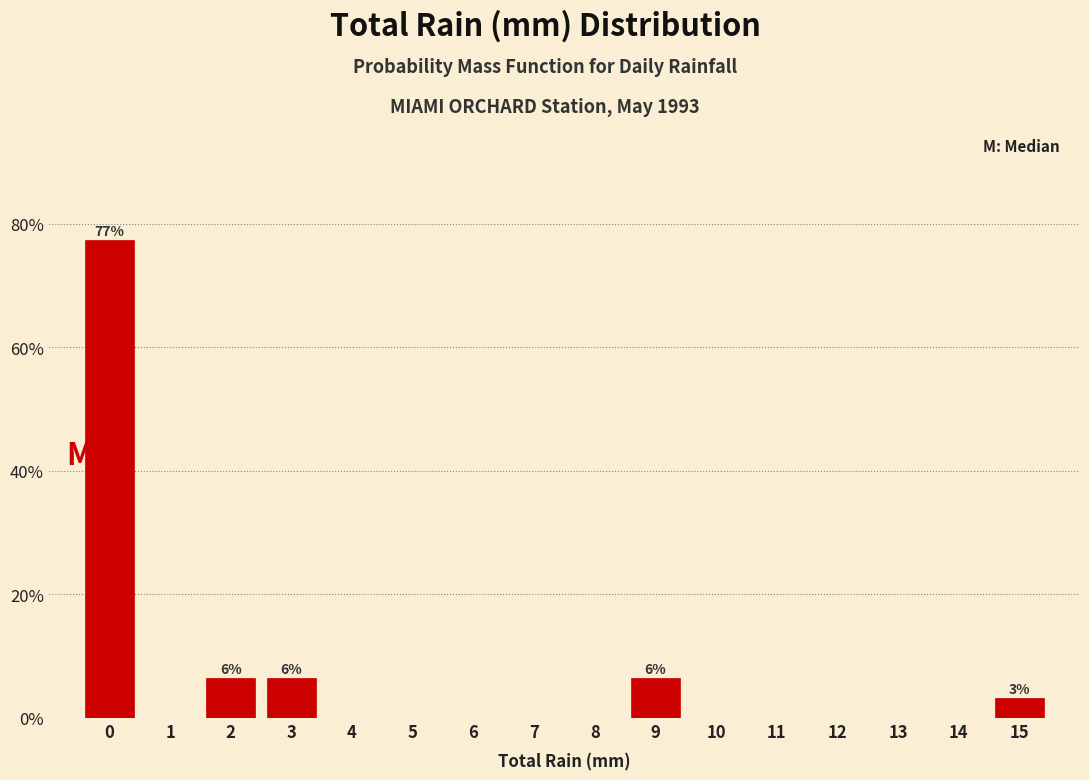

Reading left to right, transcribe all the data shown in this chart.

0=77.4	1=0.0	2=6.5	3=6.5	4=0.0	5=0.0	6=0.0	7=0.0	8=0.0	9=6.5	10=0.0	11=0.0	12=0.0	13=0.0	14=0.0	15=3.2